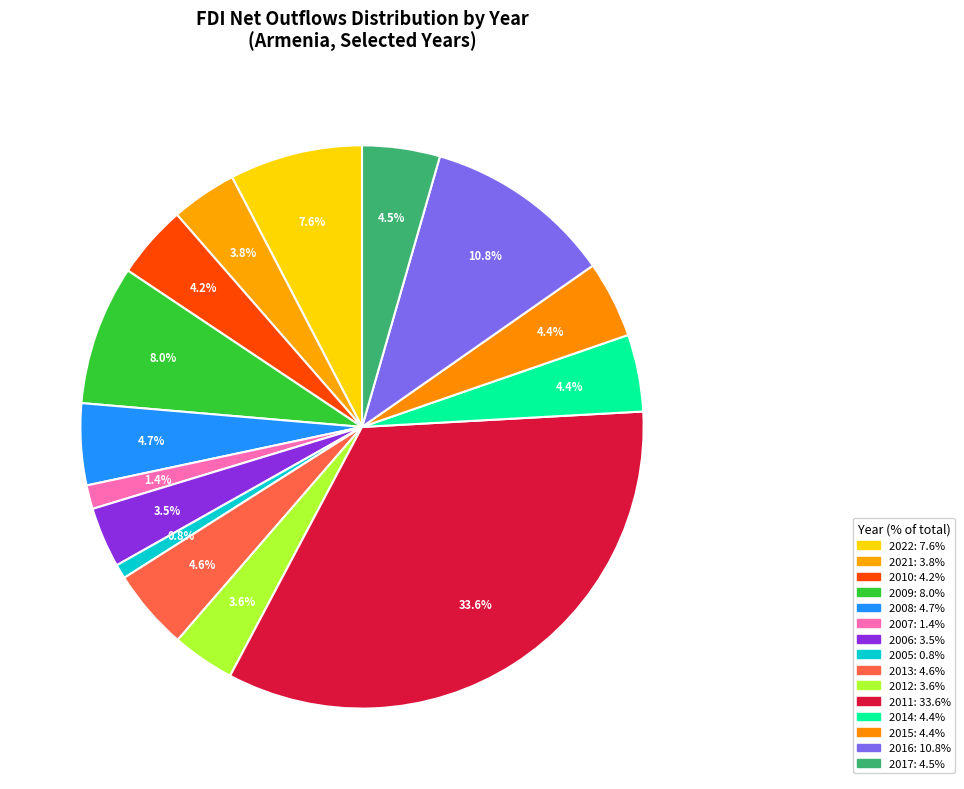

True or false: 2013 accounts for 5% of the total.

True